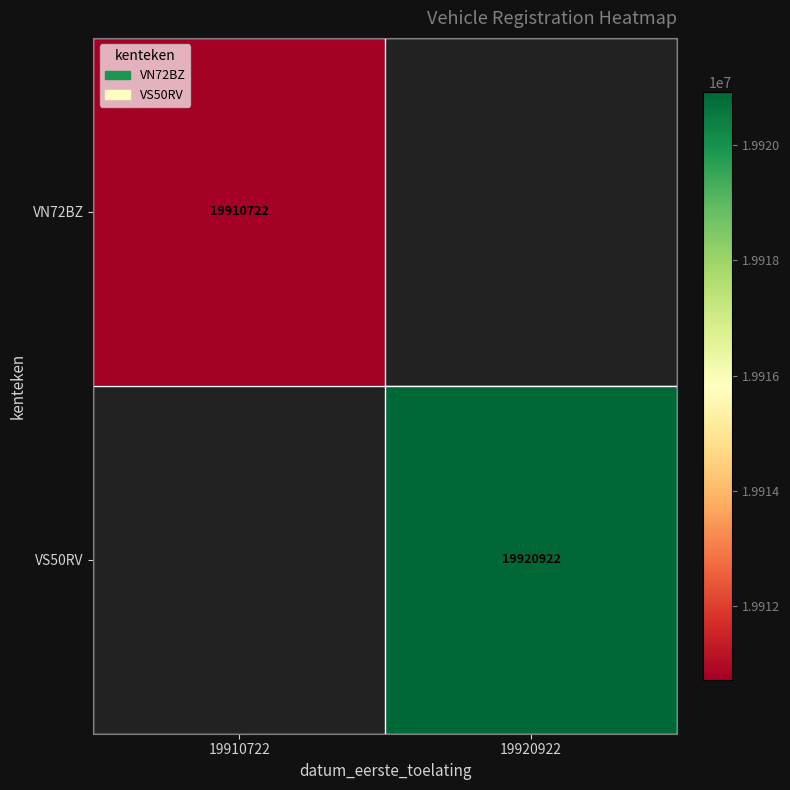

Is the value of VS50RV at 19920922 greater than the value of VN72BZ at 19910722?

Yes